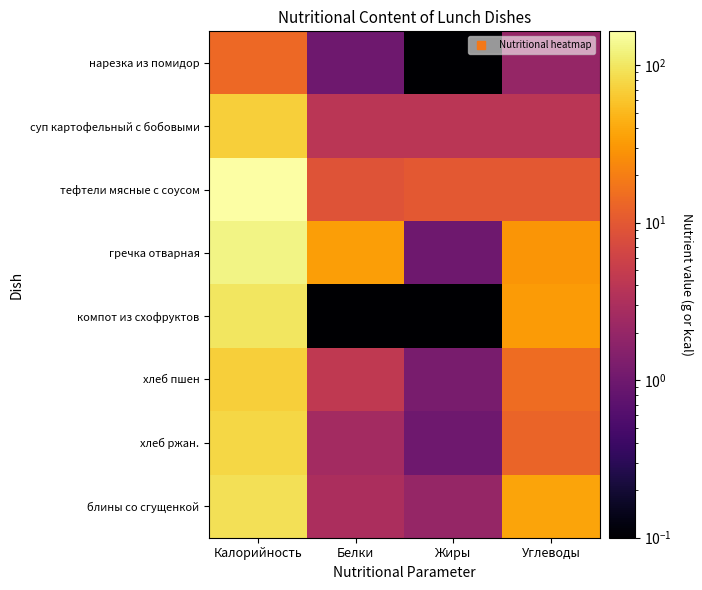

What is the greatest value displayed?

164.0